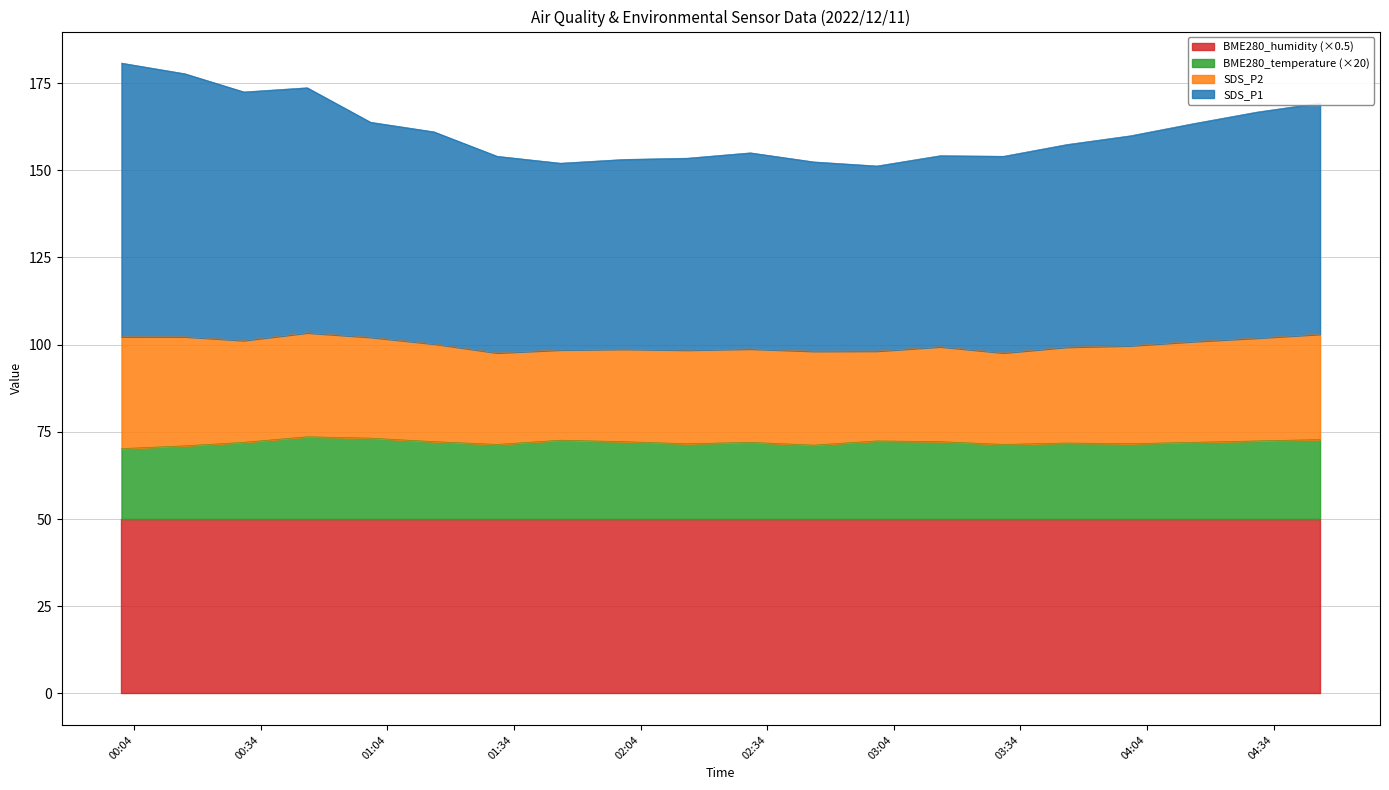

How many interior local peaks does the SDS_P1 series have?

3